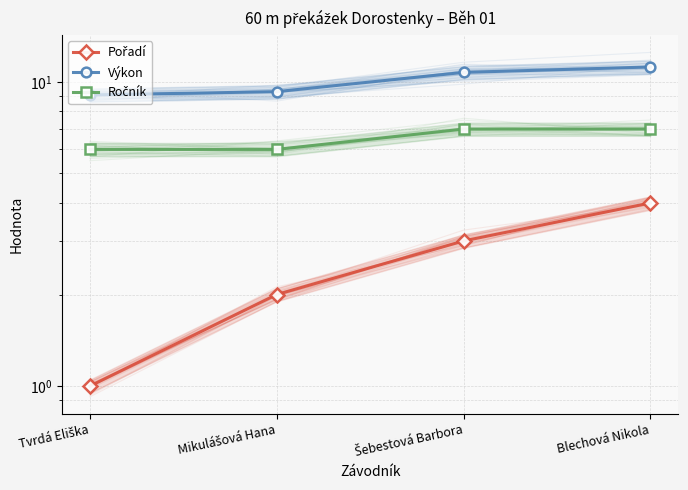

What is the sum of the Ročník values at Blechová Nikola and Tvrdá Eliška?

13.0